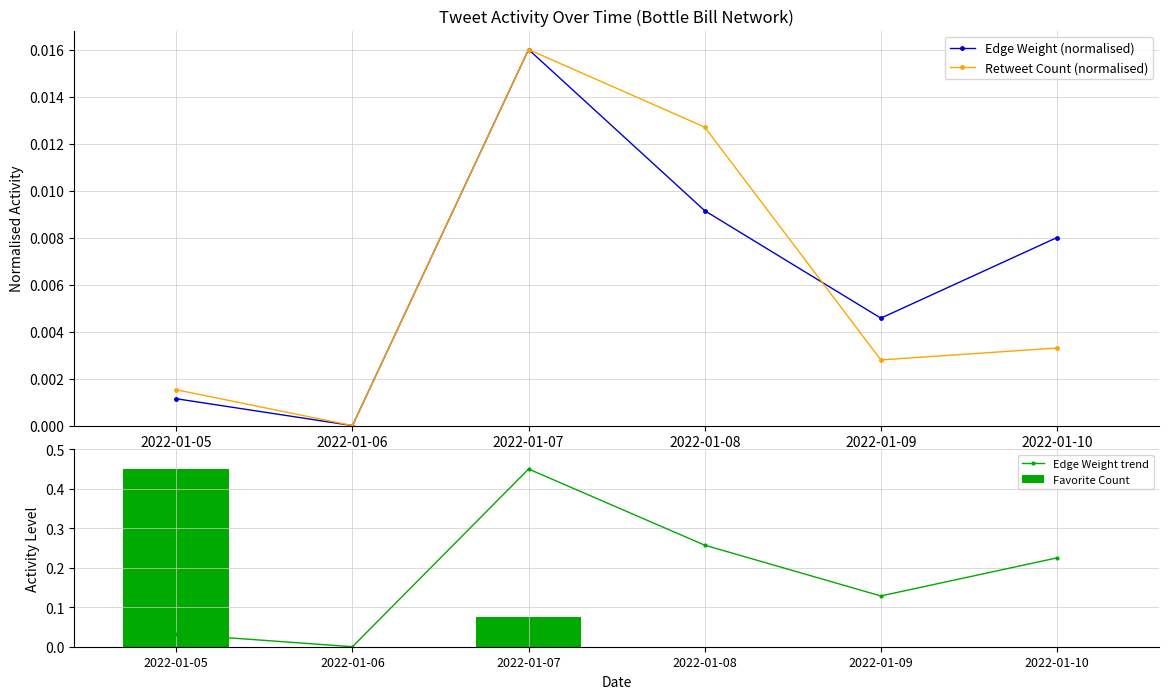

True or false: Edge Weight trend has a value of 0.1 at 2022-01-09.

True